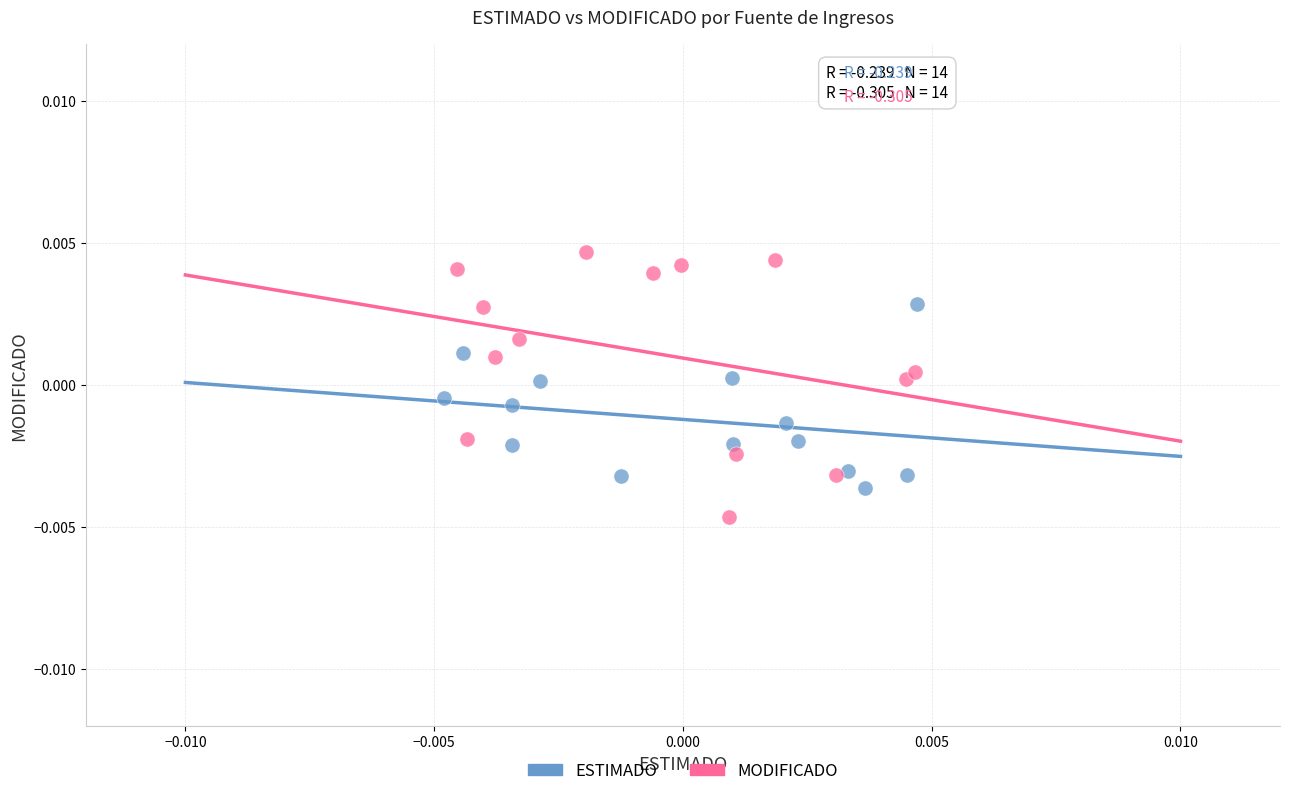

Which series reaches the minimum Y coordinate?

MODIFICADO